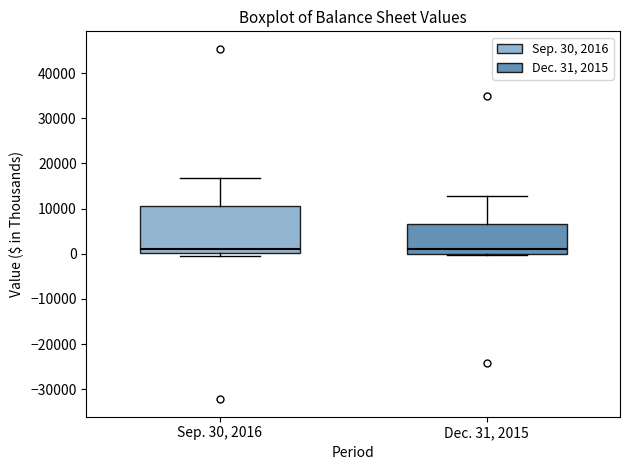

Reading left to right, read every box against the y-axis: the position of its median line, the range the box covers, and the ends of its whiskers. The values are not printed on the chart, so give them approximately, as read against the axis.

Sep. 30, 2016: median 1000, box 0 to 11000, whiskers 0 (just below the box's lower edge) to 17000
Dec. 31, 2015: median 1000, box 0 to 7000, whiskers 0 (just below the box's lower edge) to 13000